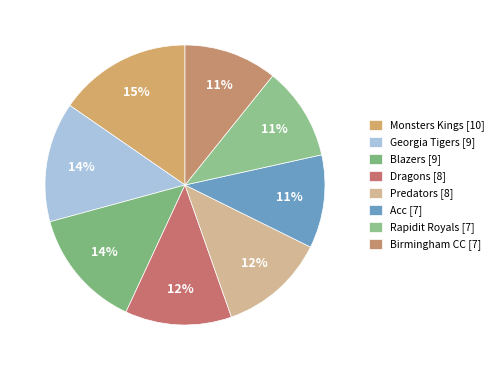

Is there any slice that represents more than half of the pie?

No